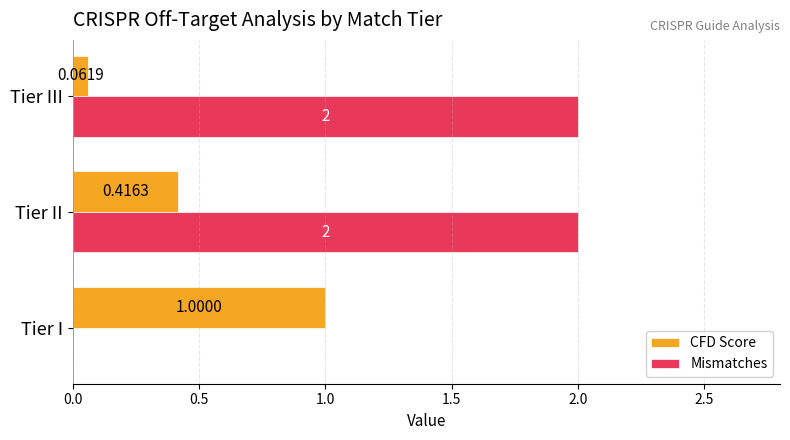

Is the value of Mismatches at Tier II greater than the value of CFD Score at Tier II?

Yes